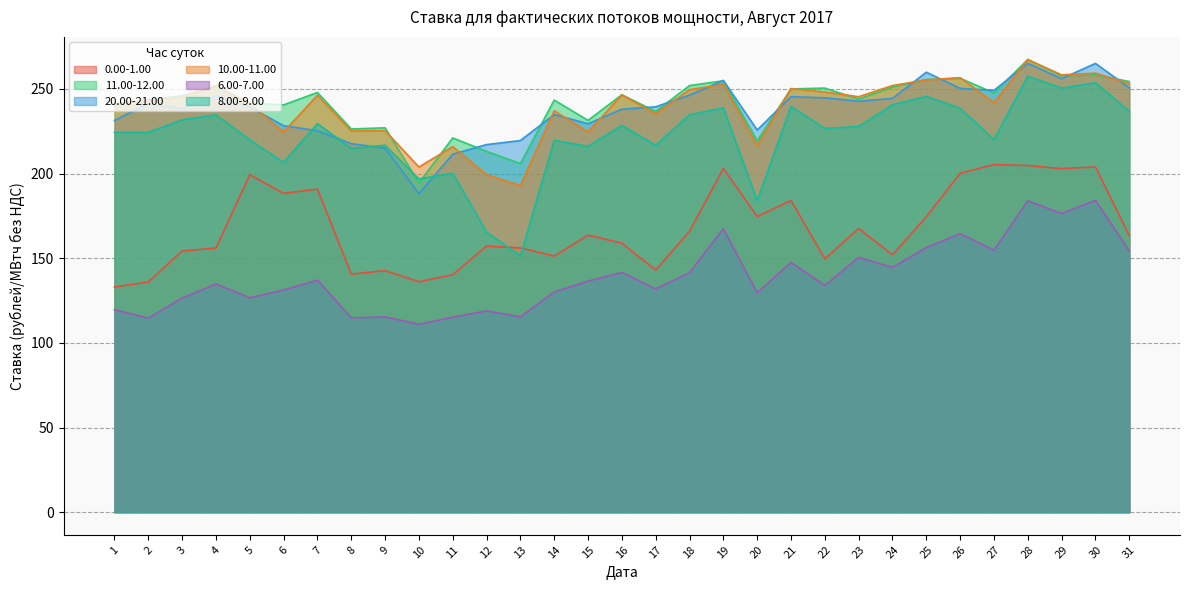

At 14, list the series in order from largest to smallest.

11.00-12.00, 10.00-11.00, 20.00-21.00, 8.00-9.00, 0.00-1.00, 6.00-7.00